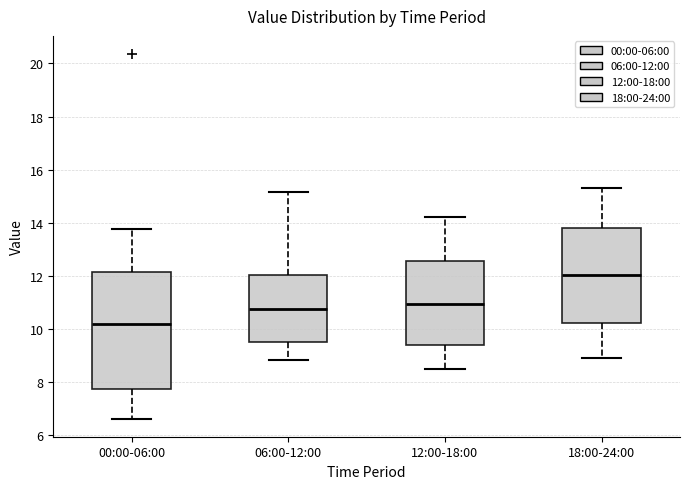

Reading left to right, transcribe this box plot: for each box, give where its median line is, the range the box spans, and where its two whiskers end, as read against the y-axis. The values are not printed on the chart, so give them approximately, as read against the axis.

00:00-06:00: median 10.2, box 7.8 to 12.2, whiskers 6.6 to 13.8
06:00-12:00: median 10.8, box 9.6 to 12.0, whiskers 8.8 to 15.2
12:00-18:00: median 11.0, box 9.4 to 12.6, whiskers 8.6 to 14.2
18:00-24:00: median 12.0, box 10.2 to 13.8, whiskers 9.0 to 15.4